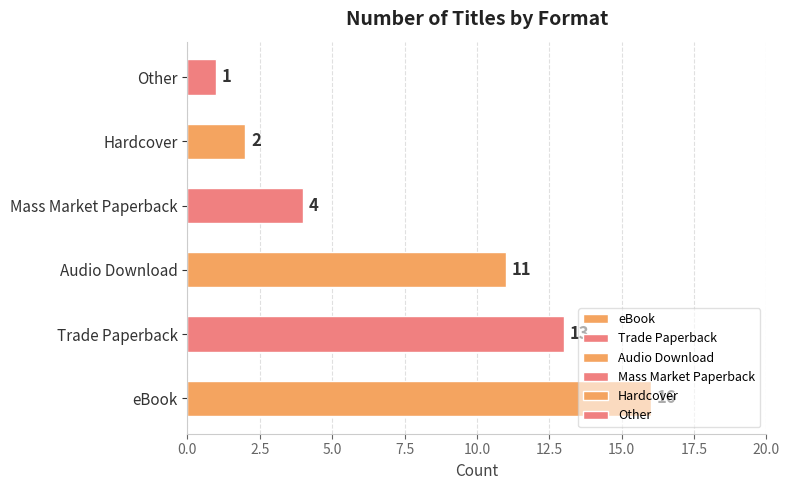

What is the greatest value displayed?

16